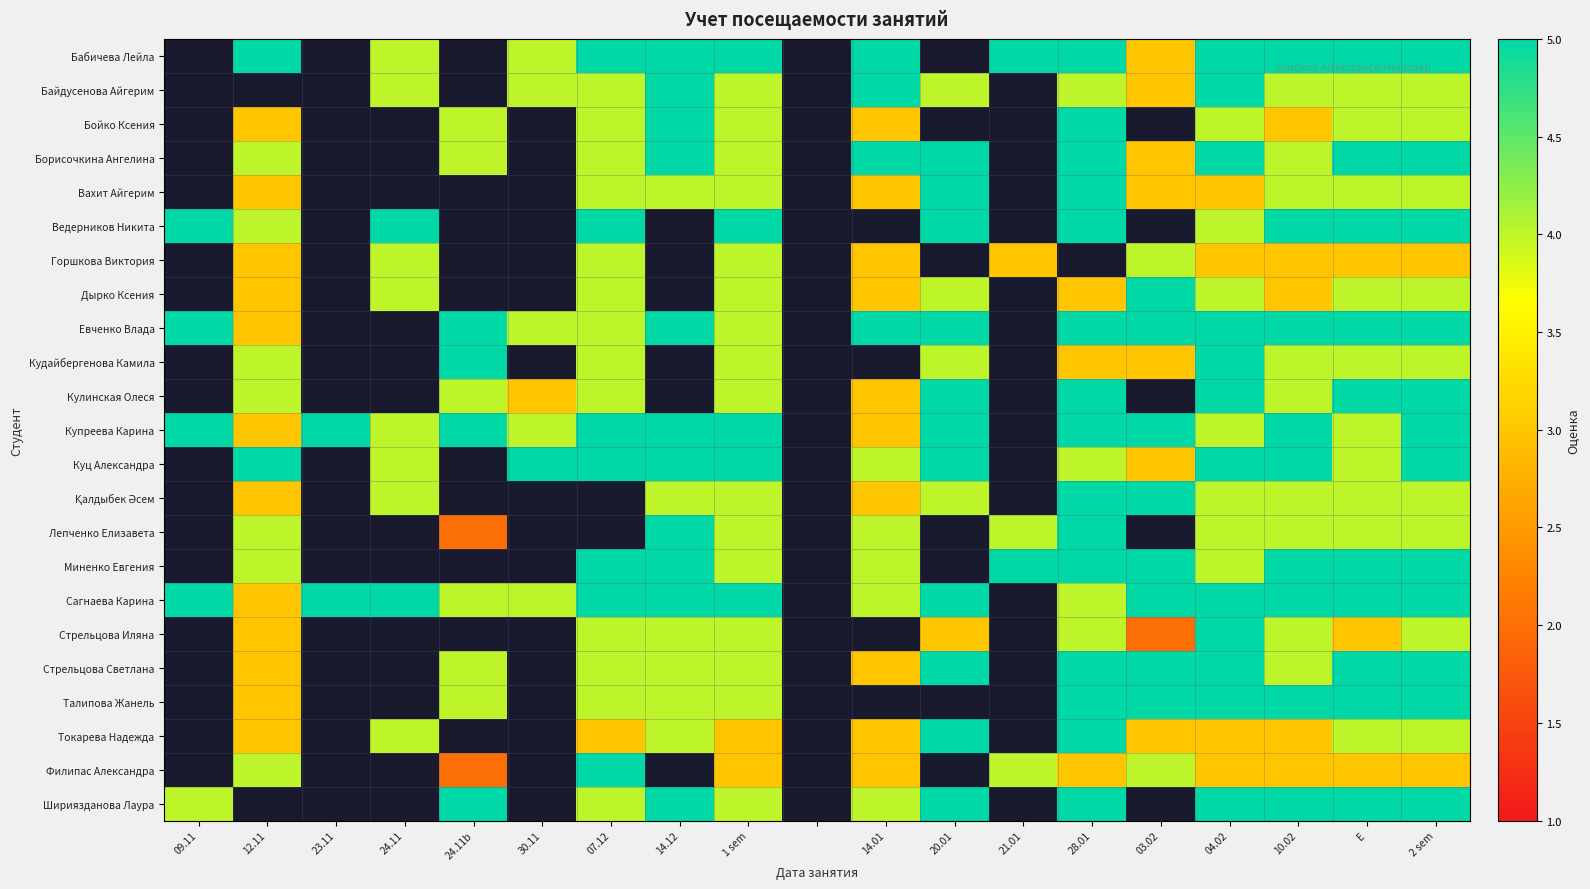

How many distinct data groups are displayed?

23